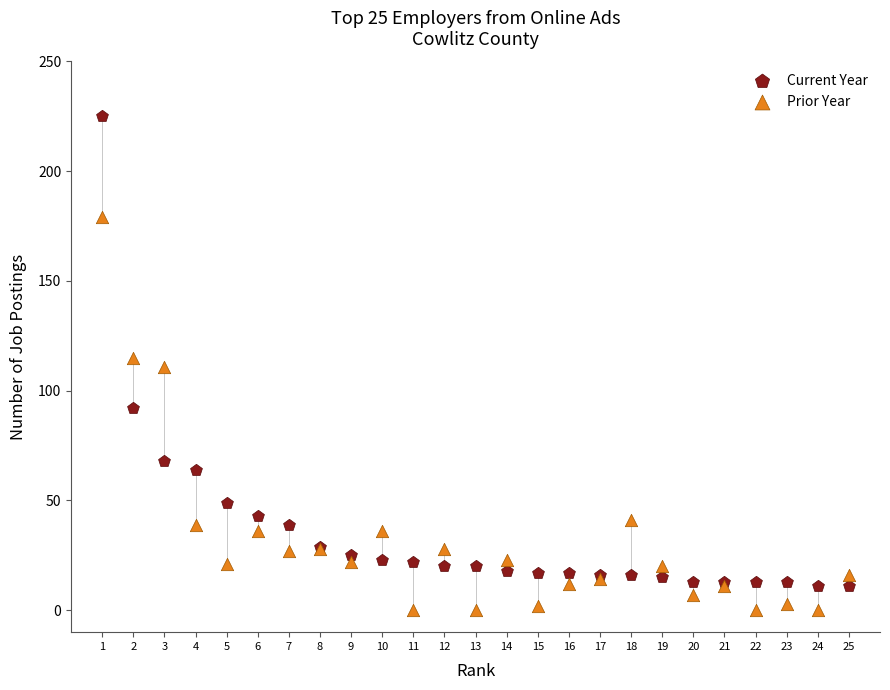

Which series has the widest spread of Y values?

Current Year